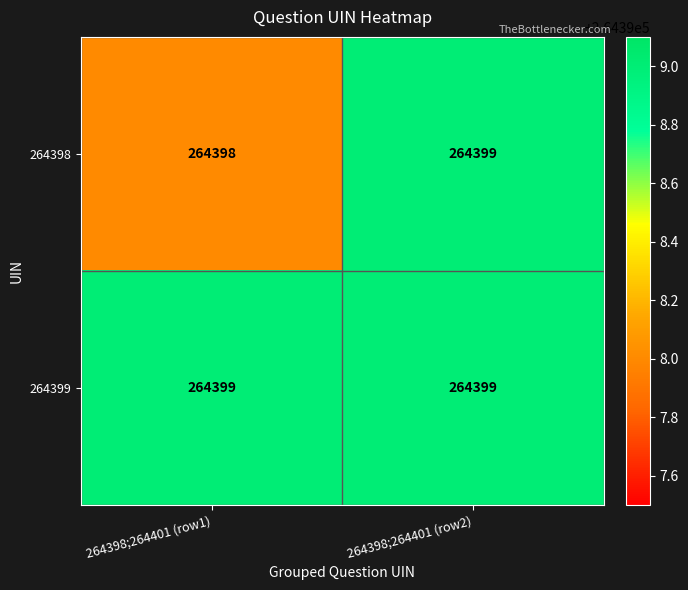

How many distinct data groups are displayed?

2